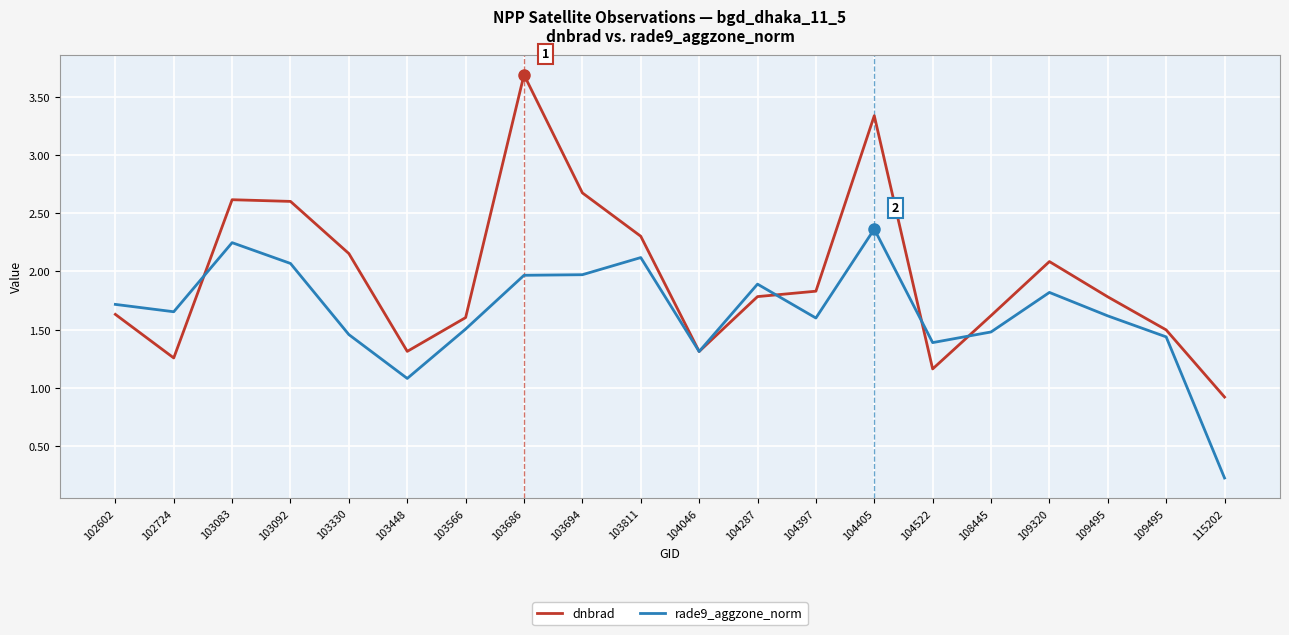

What are all the series names shown in the legend?

dnbrad, rade9_aggzone_norm